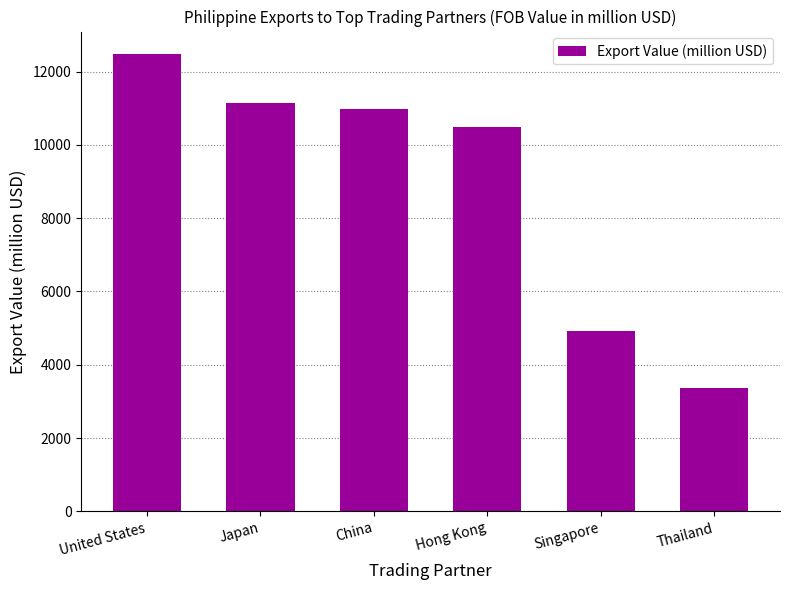

What position from the right is Hong Kong?

3